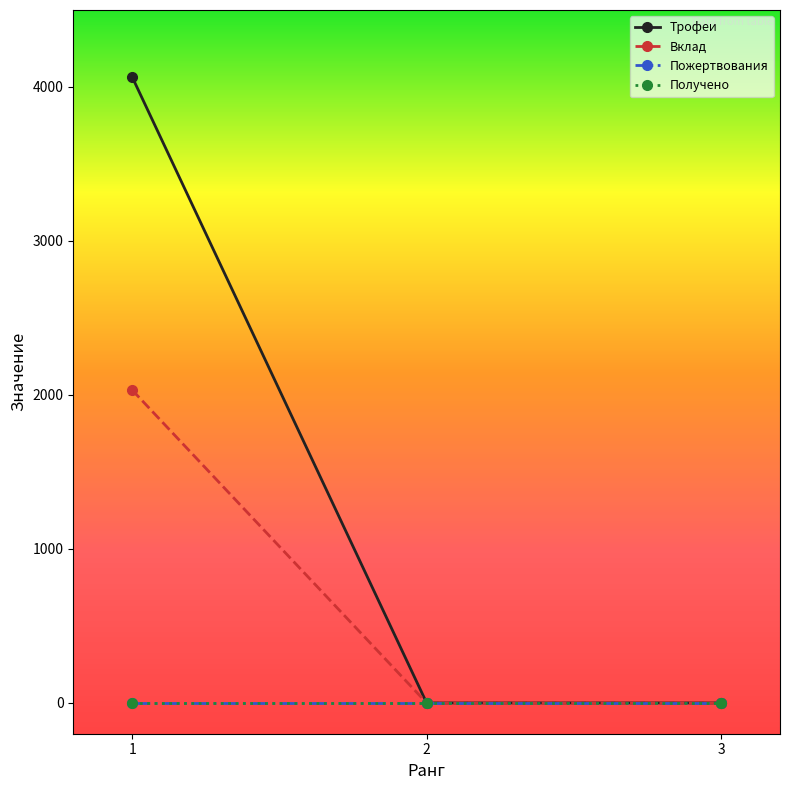

Which series changed the most between 2 and 3?

Трофеи